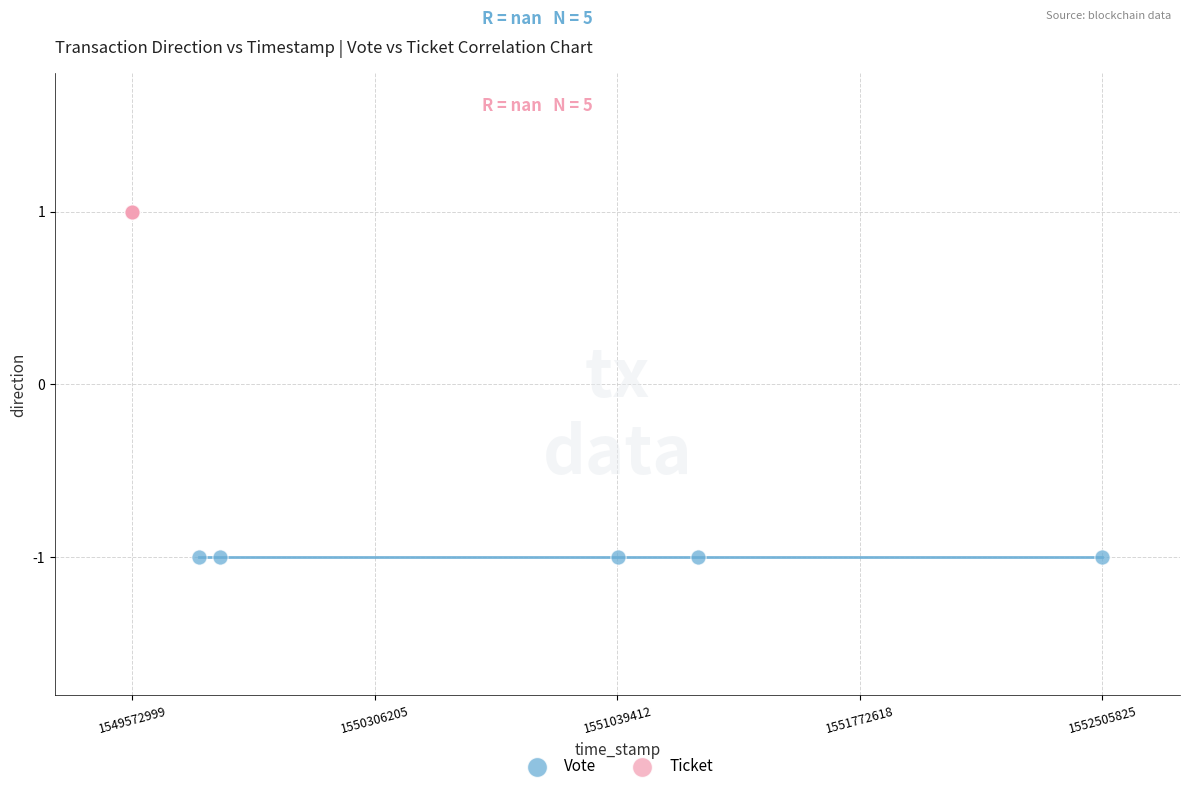

Which series reaches the minimum Y coordinate?

Vote